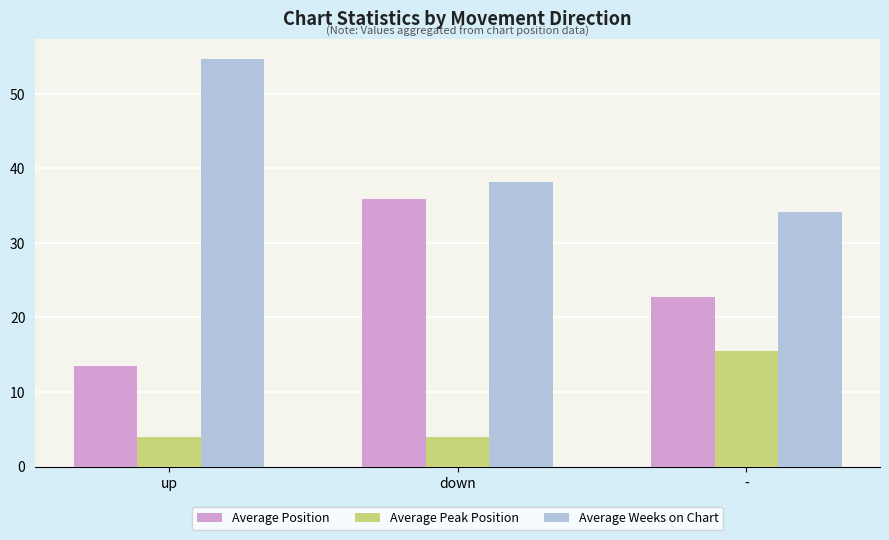

Rank the categories by Average Weeks on Chart value from highest to lowest.

up, down, -